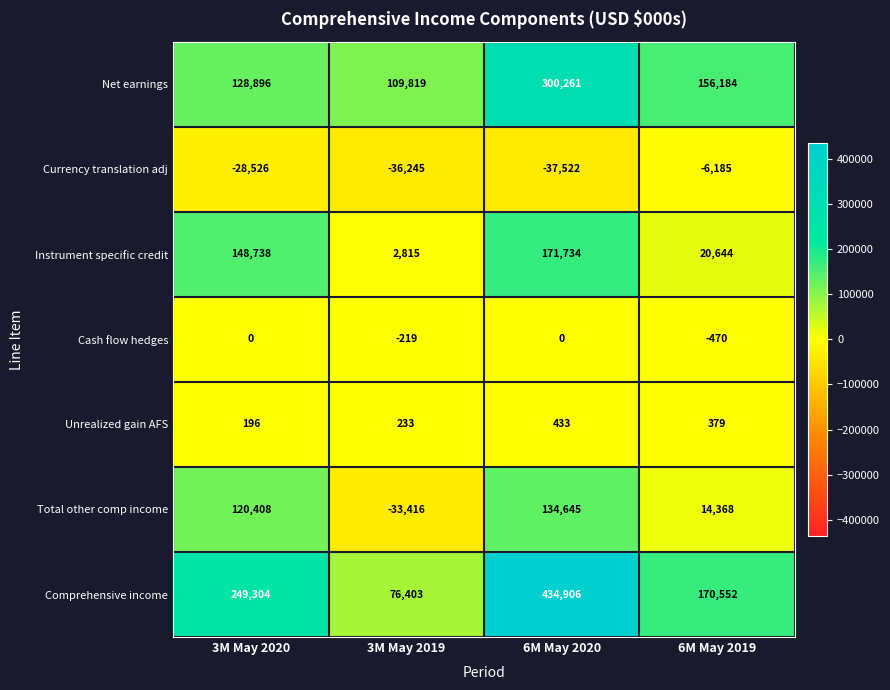

Which series has the largest range (max minus min)?

Comprehensive income